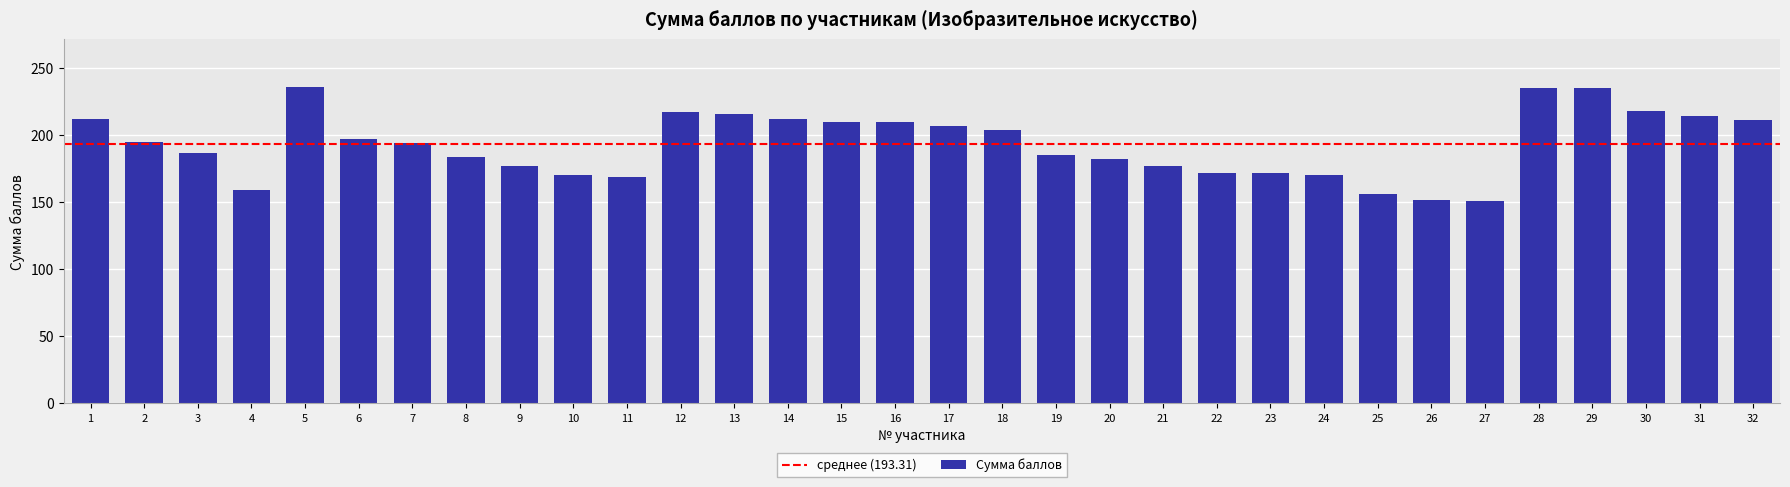

The value at 27 is 151. True or false?

True